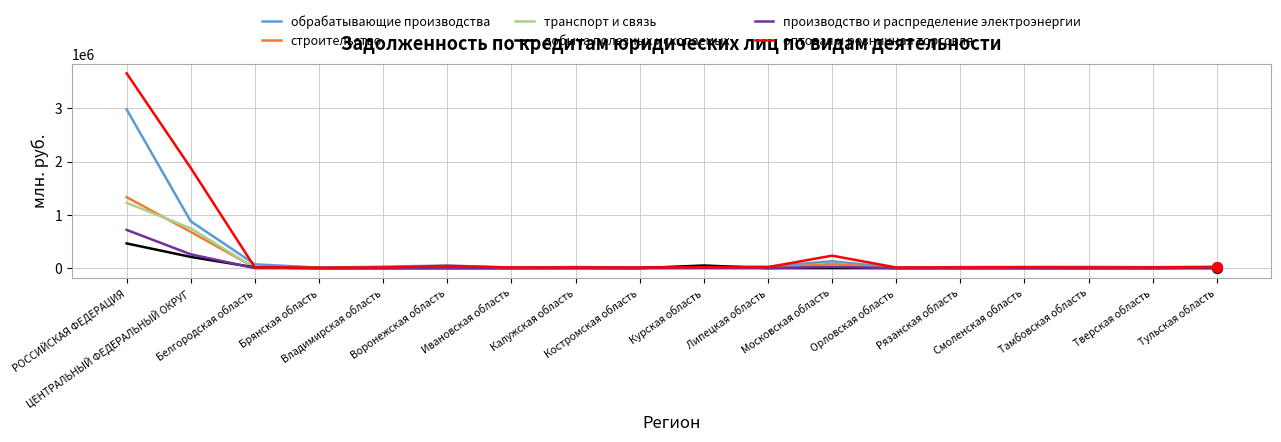

How many lines are shown in the chart?

6